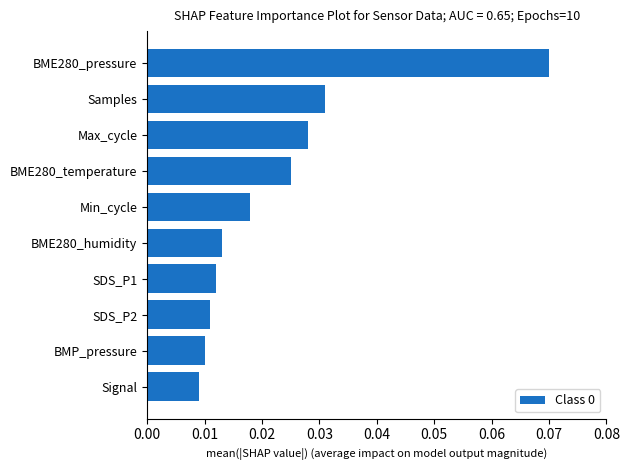

Does the chart contain stacked bars?

No